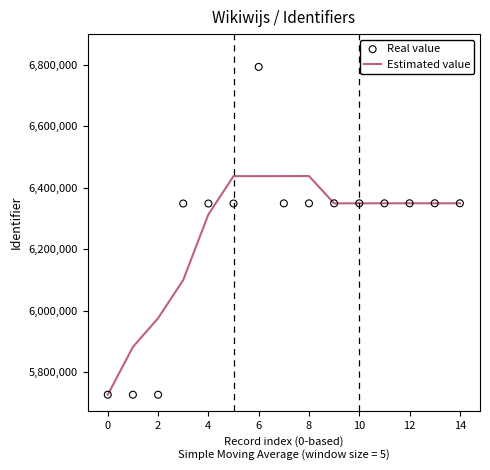

The value of Estimated value at 0 is 5726604.3. True or false?

True